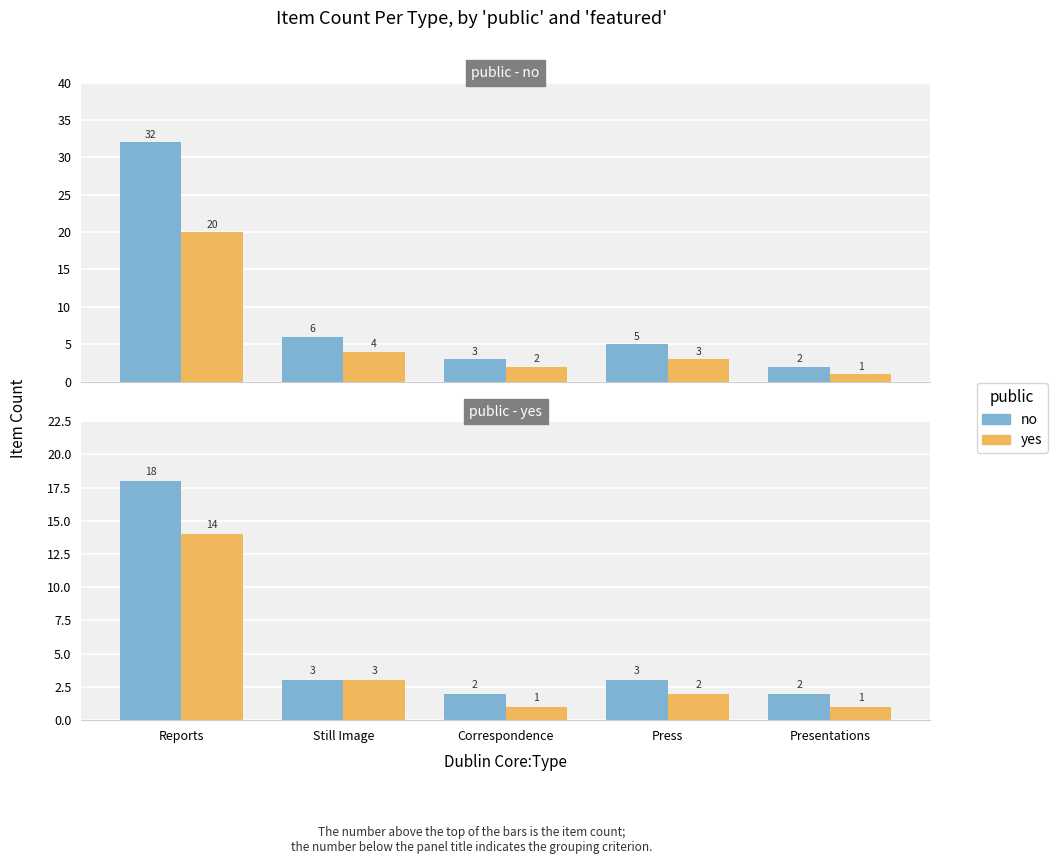

True or false: no has a value of 2 at Presentations.

True